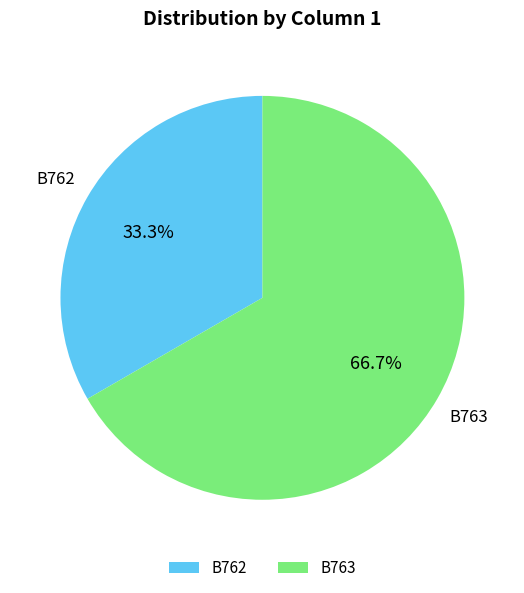

Is it true that B762 is 33% of the pie?

True